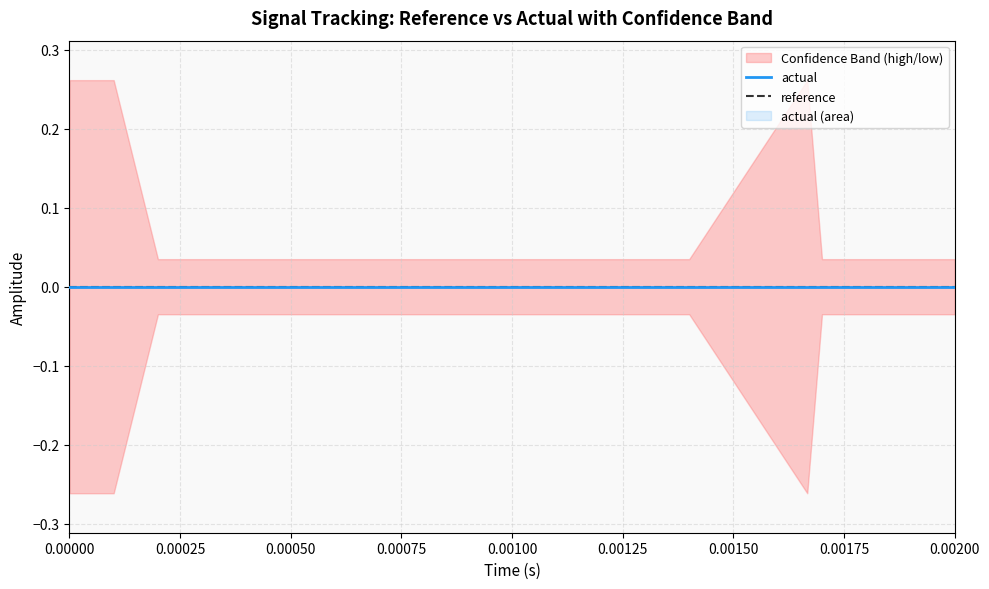

The value of high at 10 is 0.0. True or false?

False